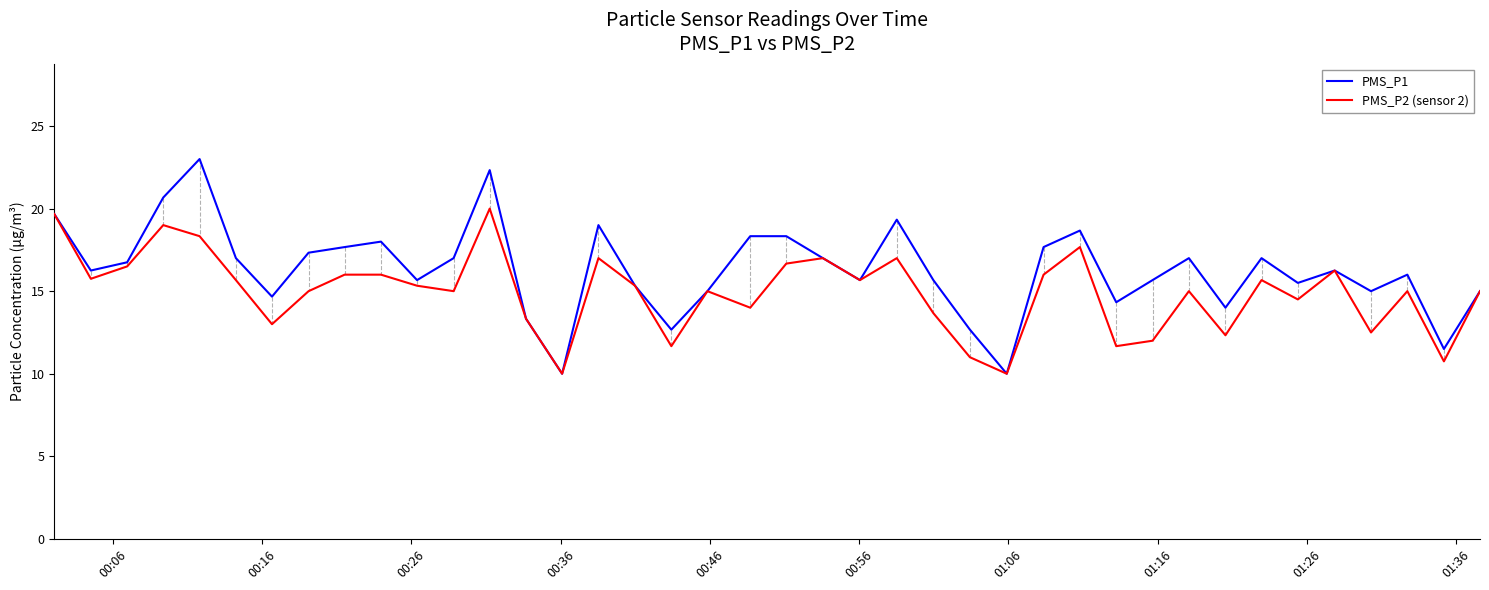

Which series has the largest range (max minus min)?

PMS_P1